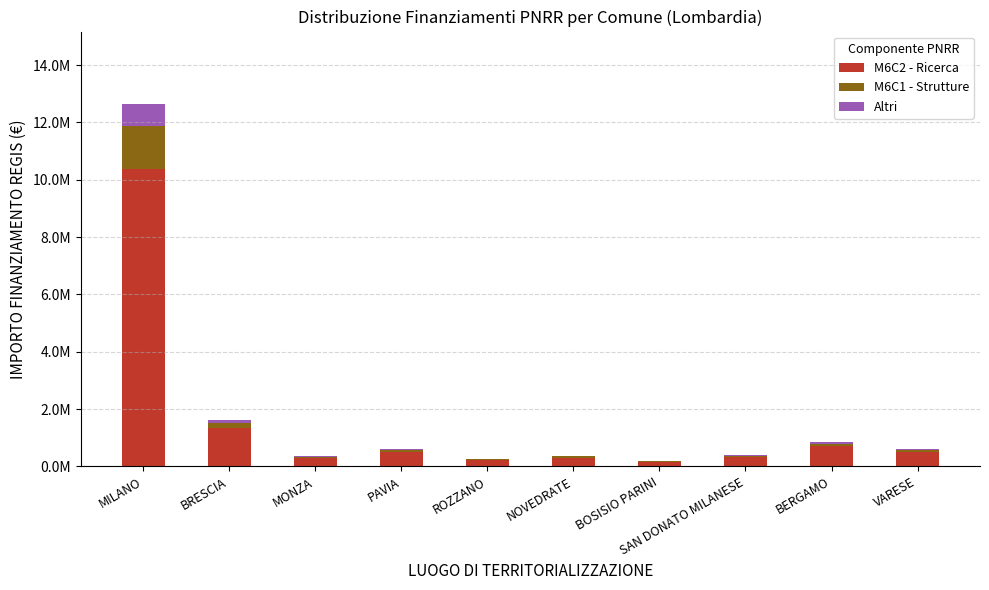

Does the chart contain stacked bars?

Yes